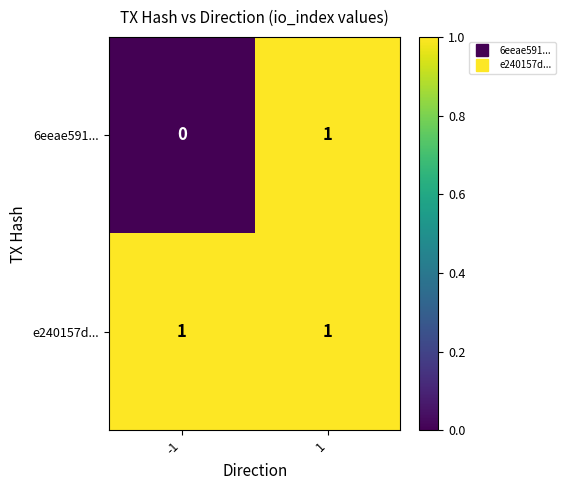

What is the difference between the highest and lowest values at -1?

1